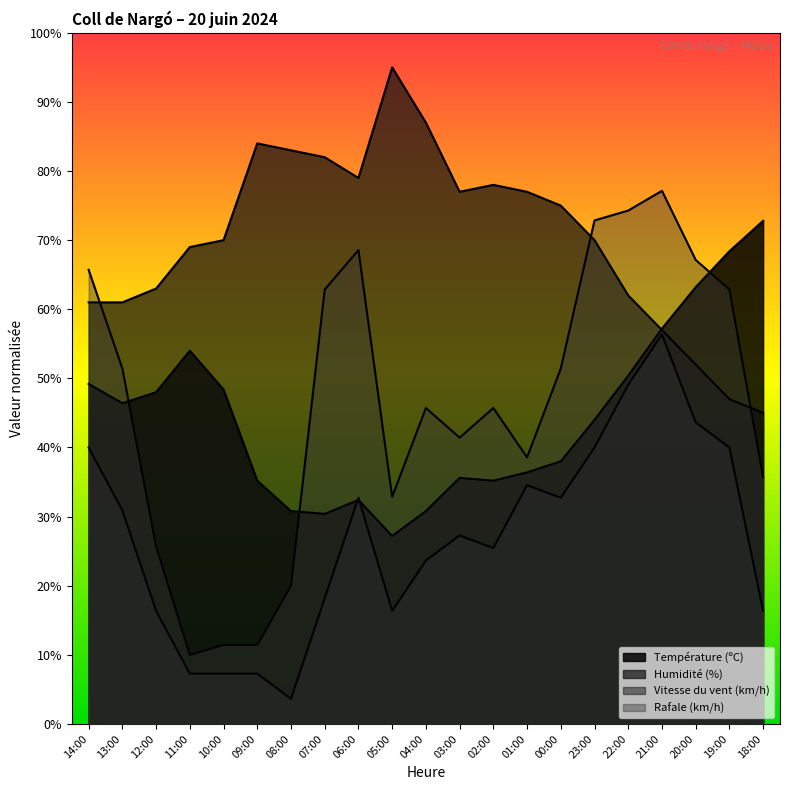

What is the maximum value shown in the chart?

95.0